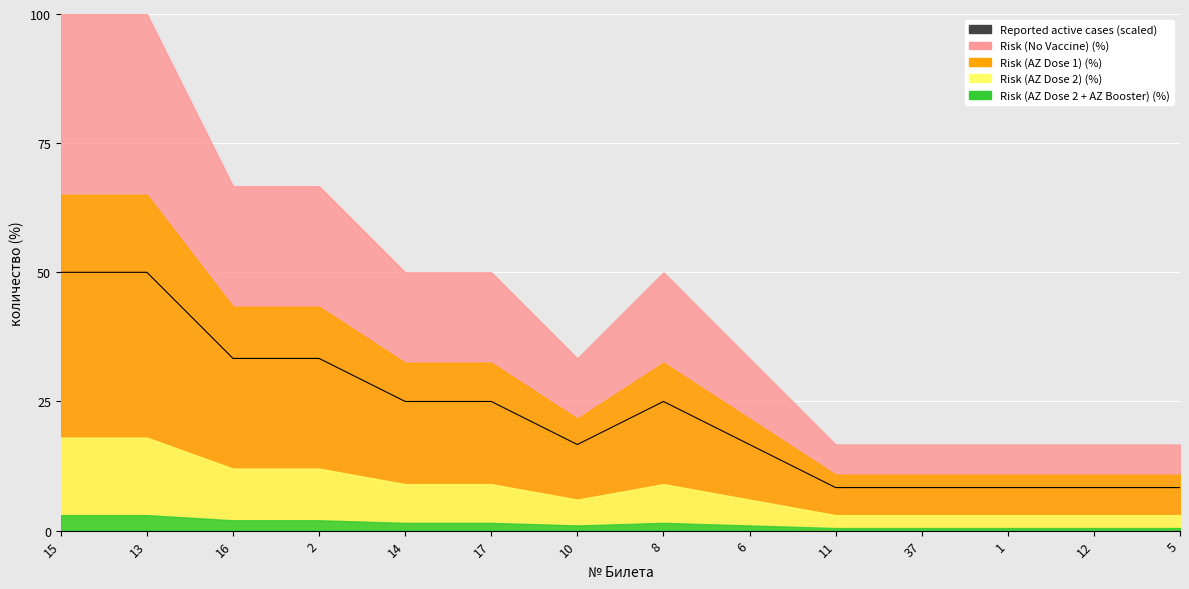

Is it true that the value at 14 is 10.6?

False